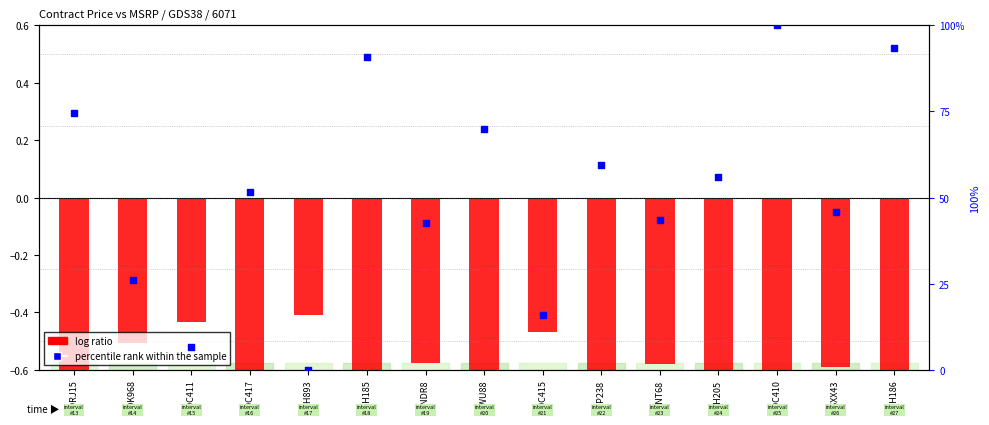

Which series reaches the minimum Y coordinate?

log ratio